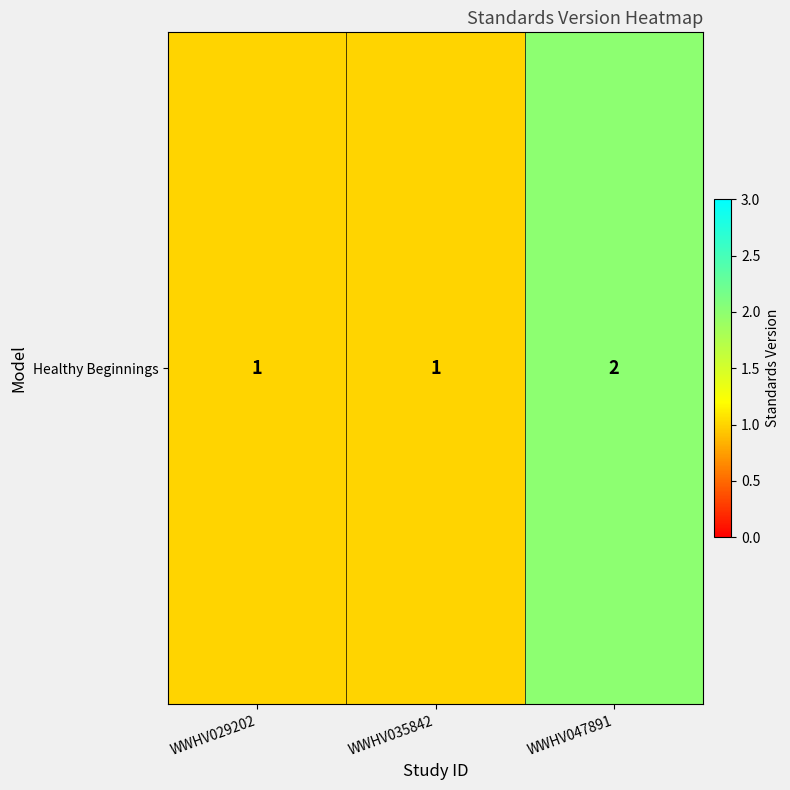

At which label is the value closest to 1?

WWHV029202